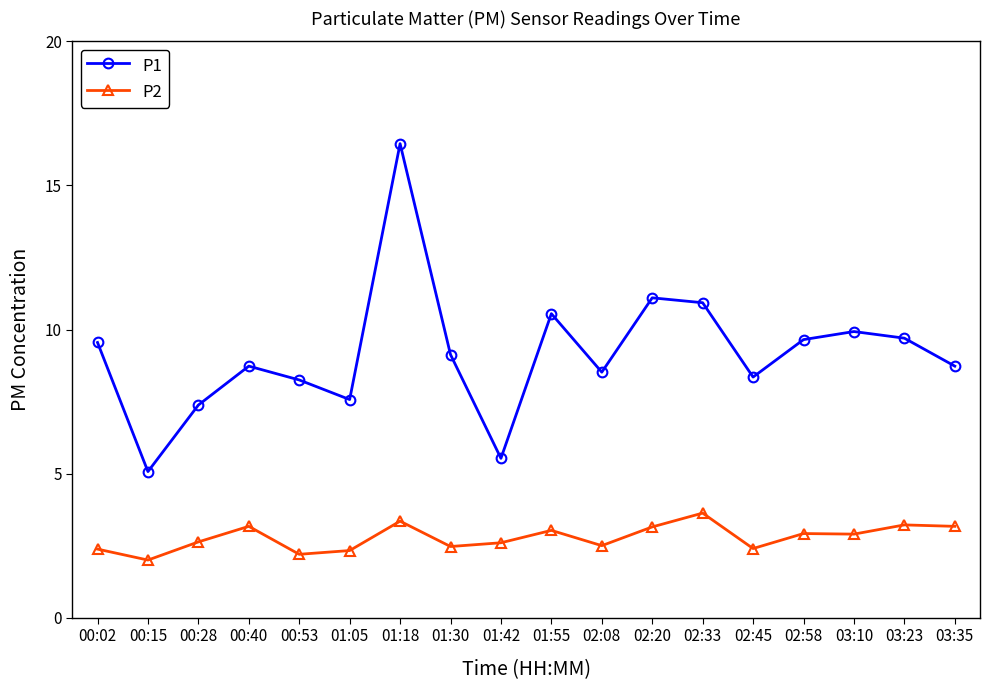

What position from the right is 02:08?

8